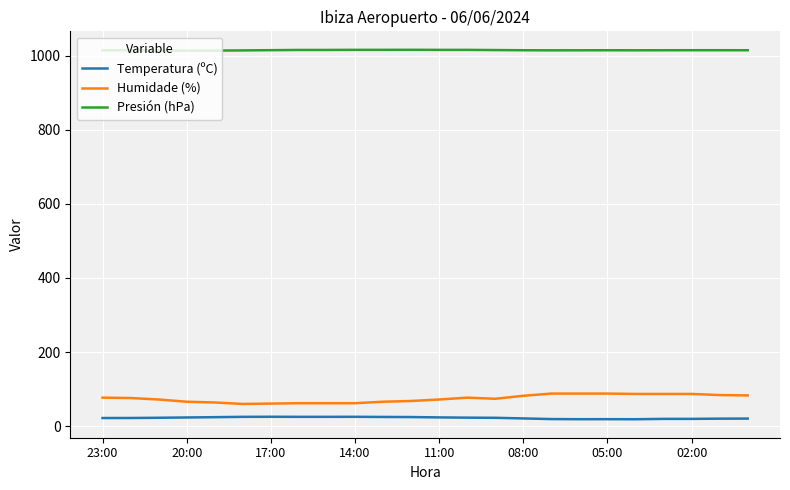

What is the highest value of the Presión (hPa) series?

1016.0